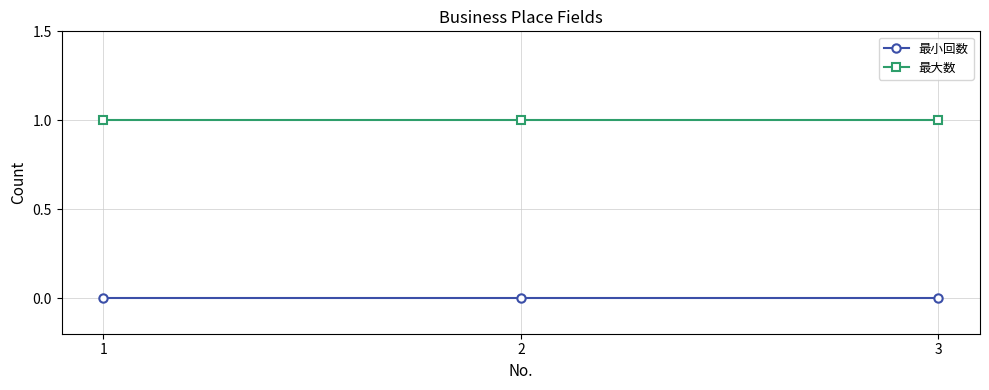

Which series has the largest total across all categories?

最大数